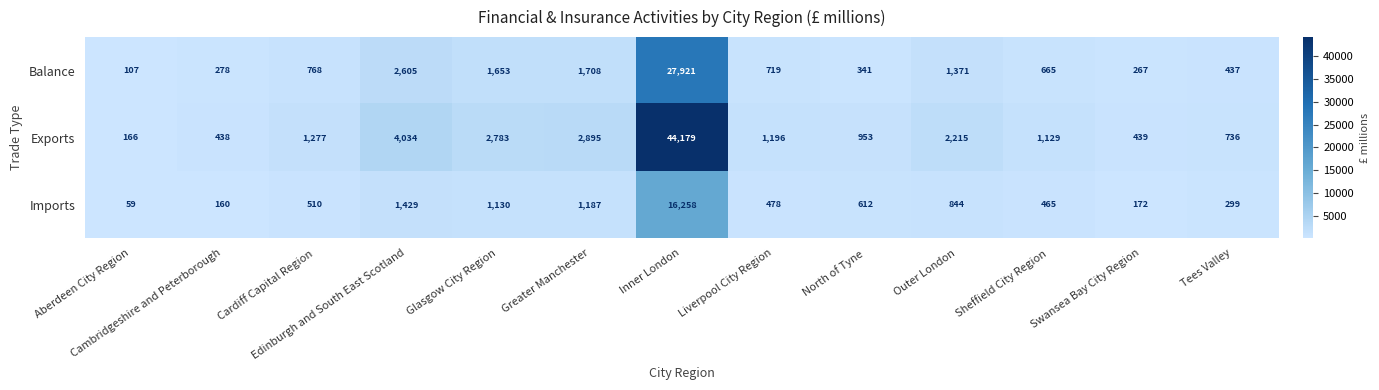

Is it true that Balance equals 2805 at Greater Manchester?

False